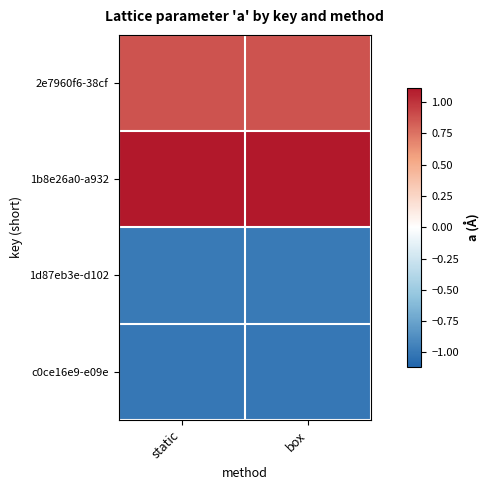

Which series has the largest range (max minus min)?

2e7960f6-38cf